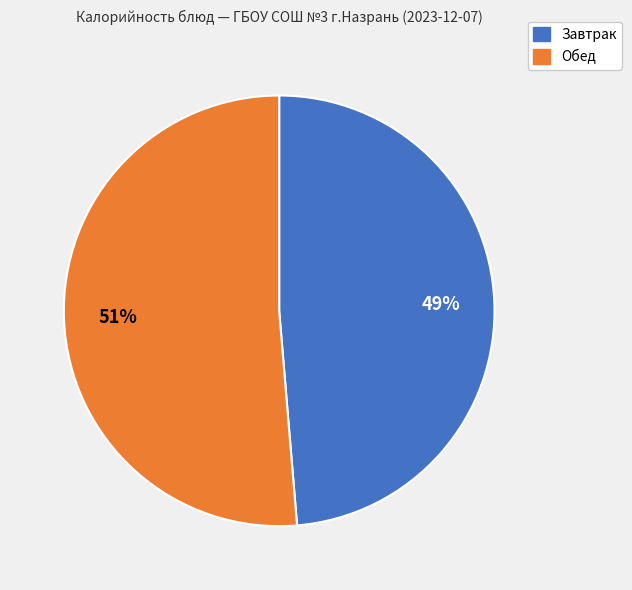

To the nearest percent, what is the average slice percentage?

50%